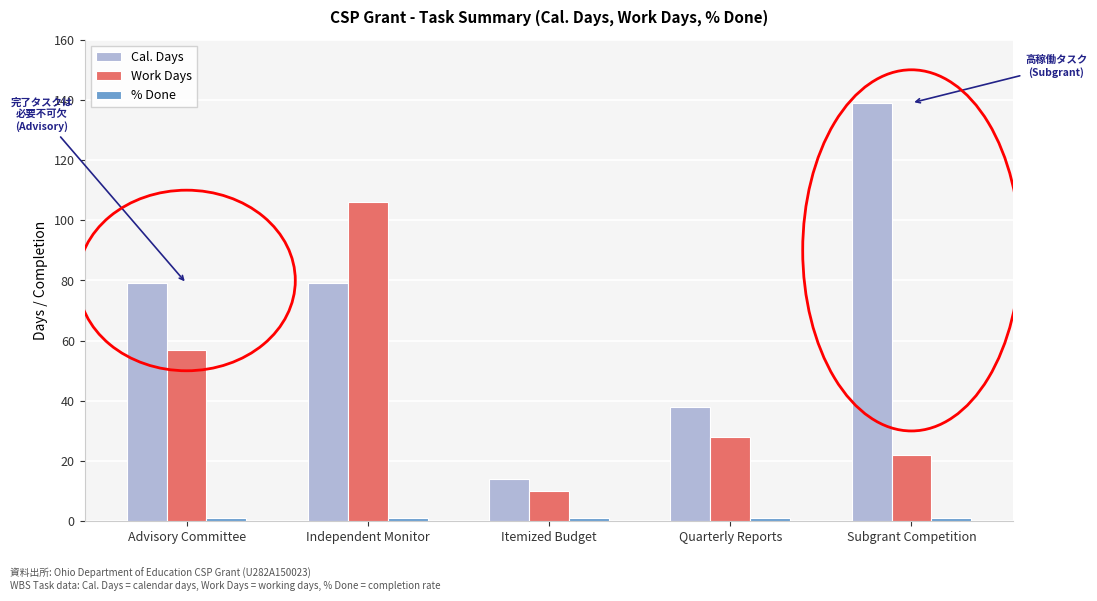

The Cal. Days series shows 14 at Itemized Budget. True or false?

True